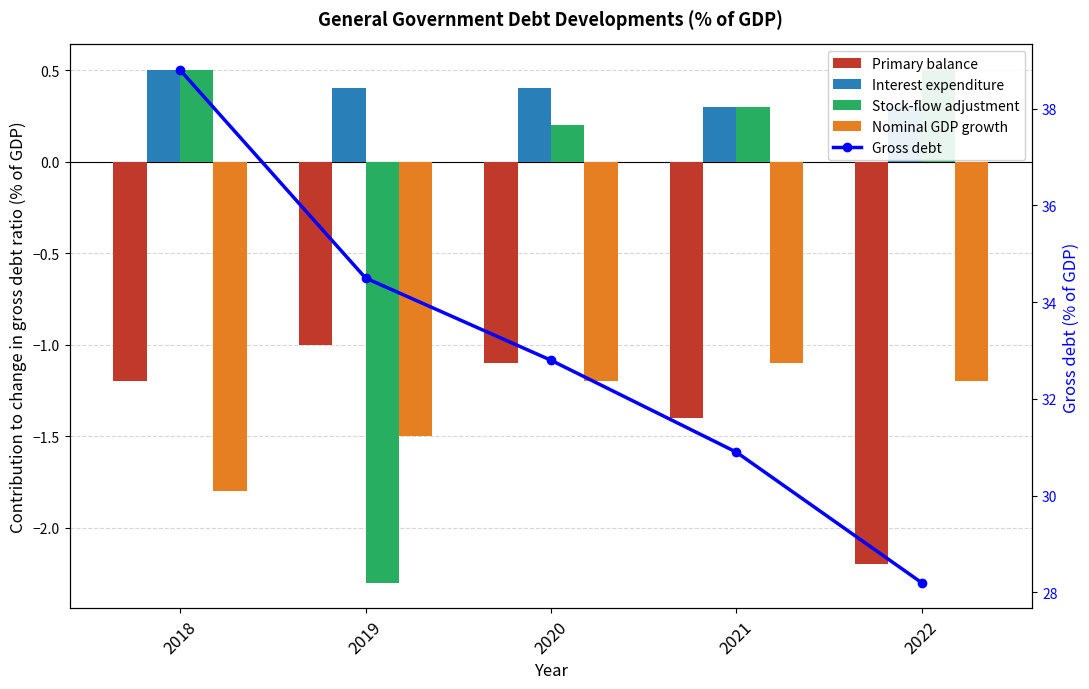

Rank the categories by Interest expenditure value from lowest to highest.

2021, 2022, 2019, 2020, 2018